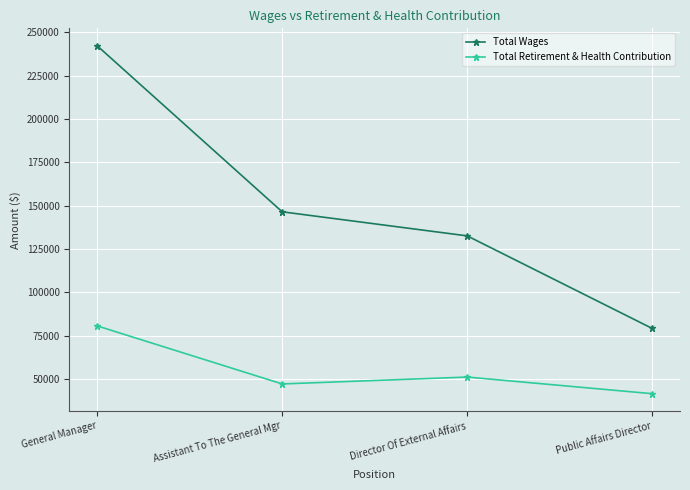

List the labels in order of Total Wages value, largest first.

General Manager, Assistant To The General Mgr, Director Of External Affairs, Public Affairs Director